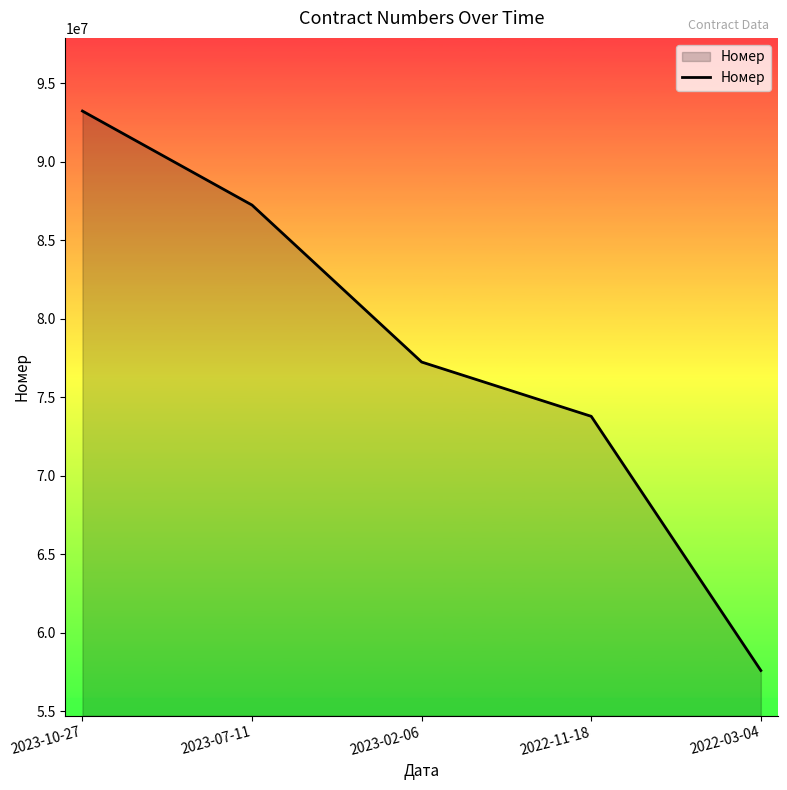

True or false: the data shows 24655799 at 2022-11-18.

False